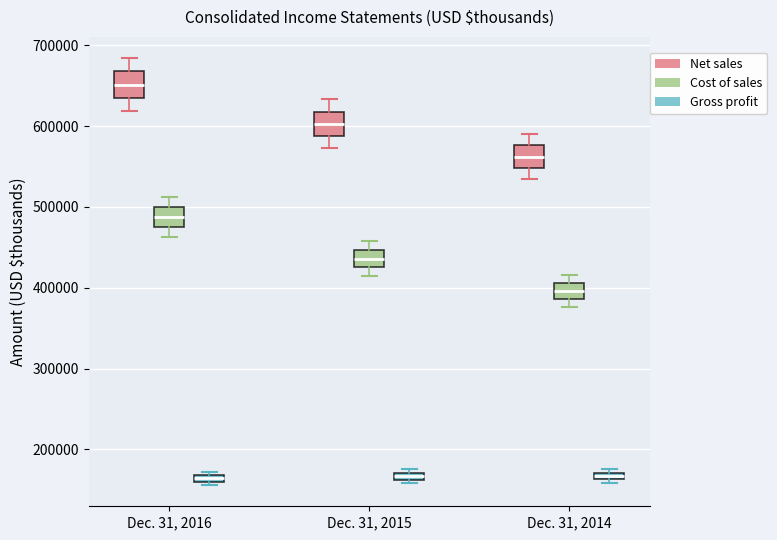

Which box has the highest median line?

Dec. 31, 2016 (Net sales)